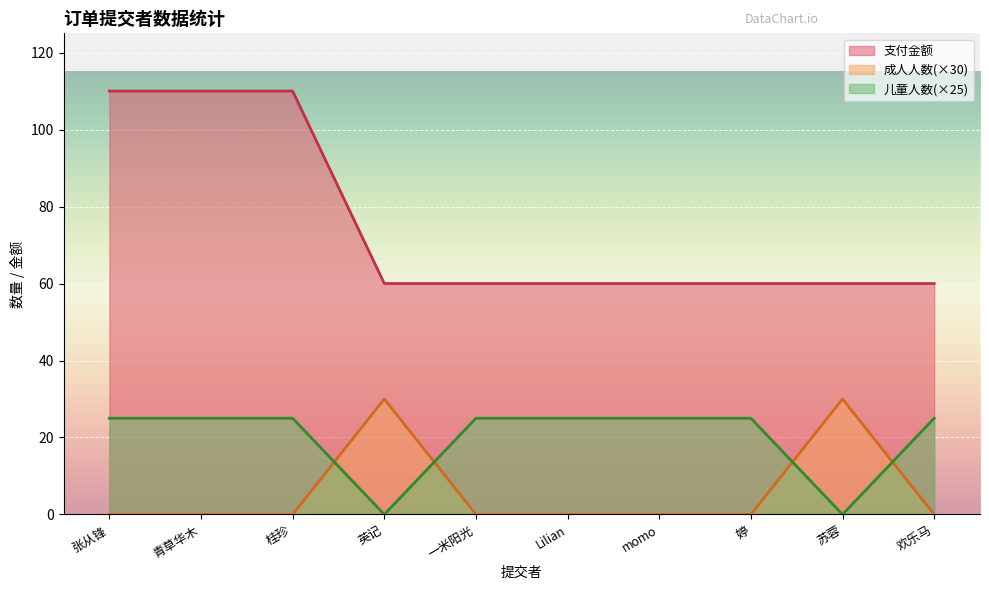

Reading left to right, list all the values displayed in this chart.

支付金额: 110	110	110	60	60	60	60	60	60	60
成人人数: 0	0	0	30	0	0	0	0	30	0
儿童人数: 25	25	25	0	25	25	25	25	0	25